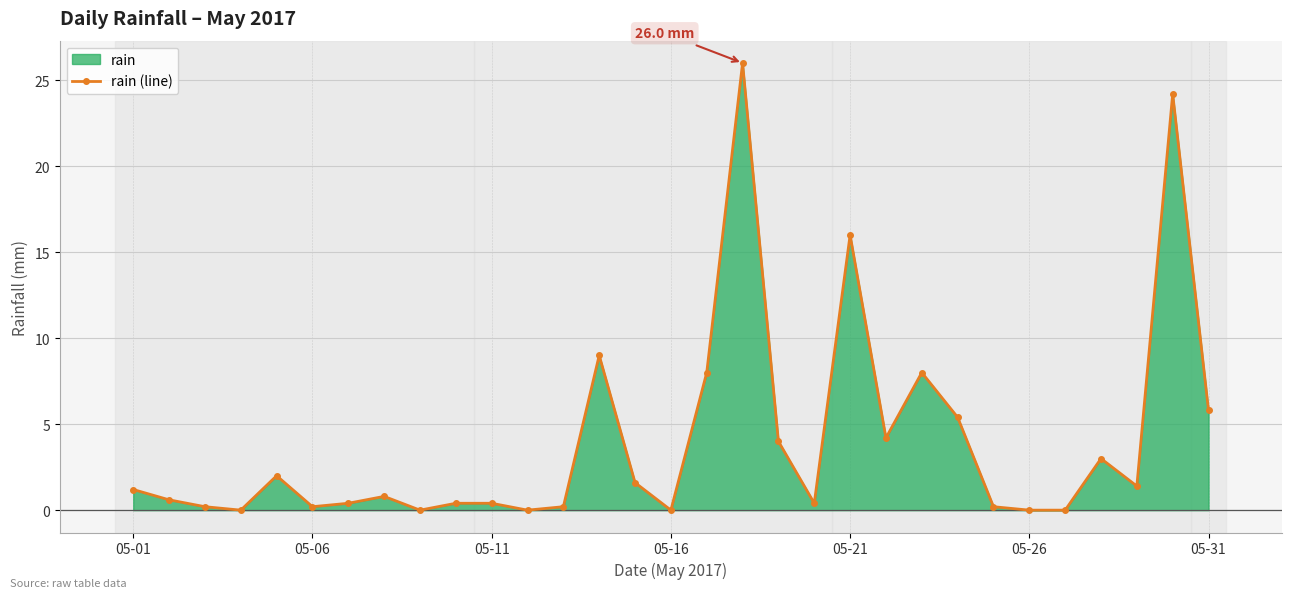

What is the maximum value shown in the chart?

26.0